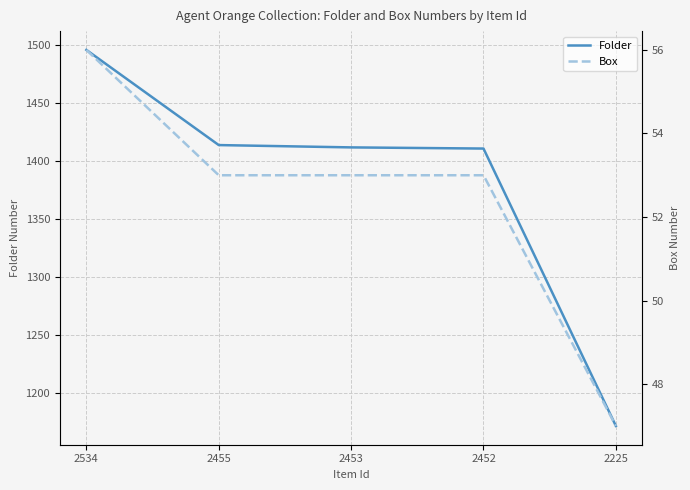

Between 2455 and 2453, which series saw the biggest shift?

Folder